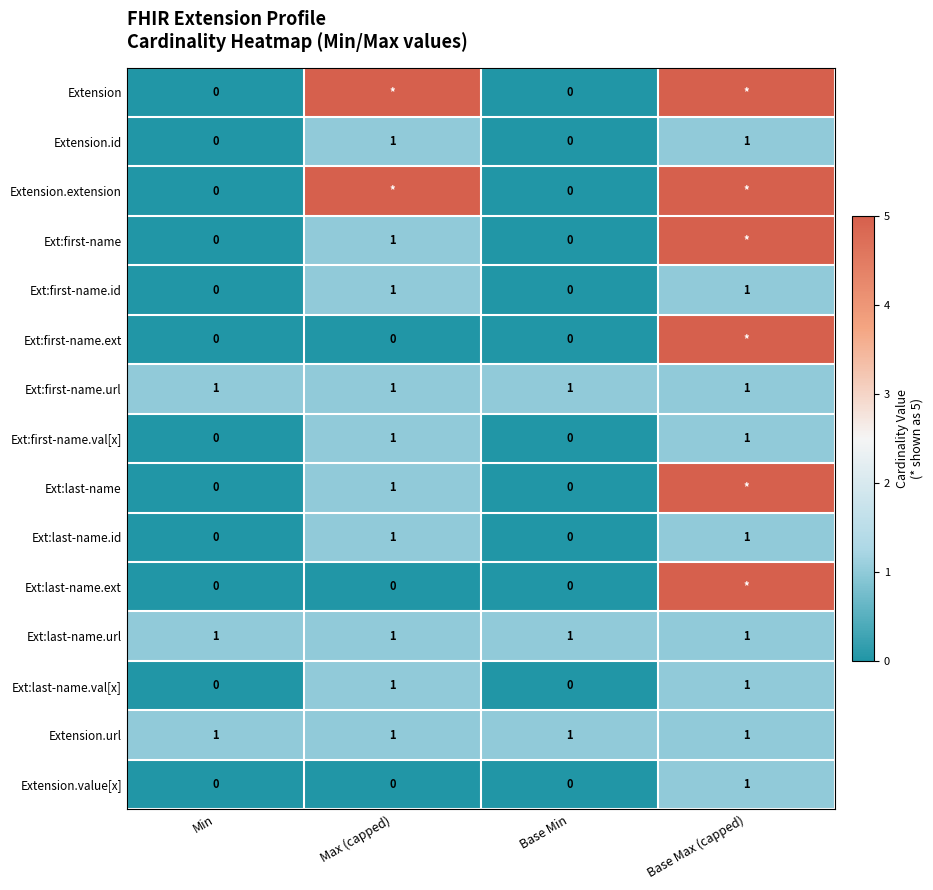

True or false: Extension.url has a value of 1 at Base Max (capped).

True